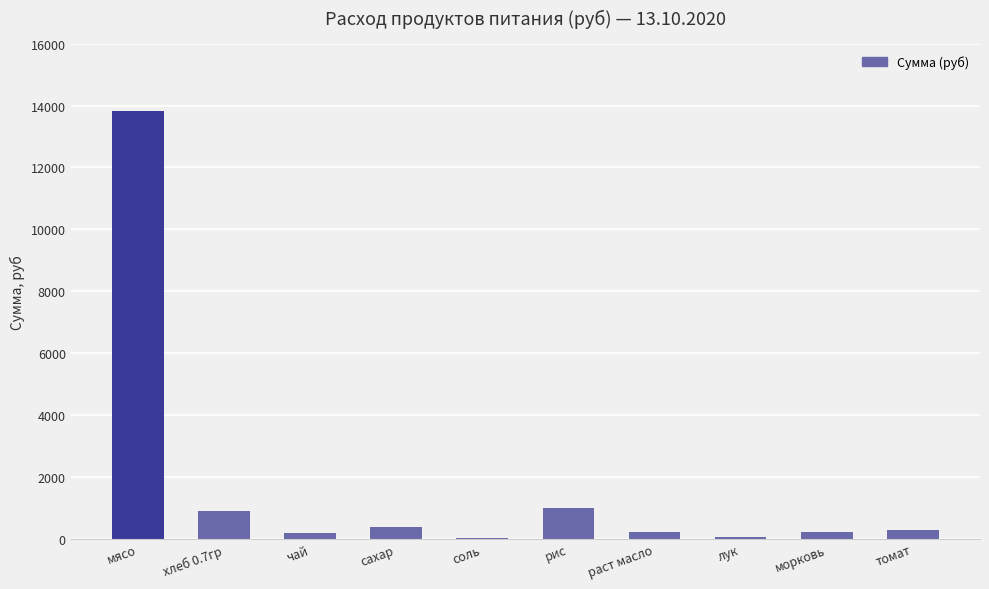

What is the sum of the values at томат and сахар?

689.8